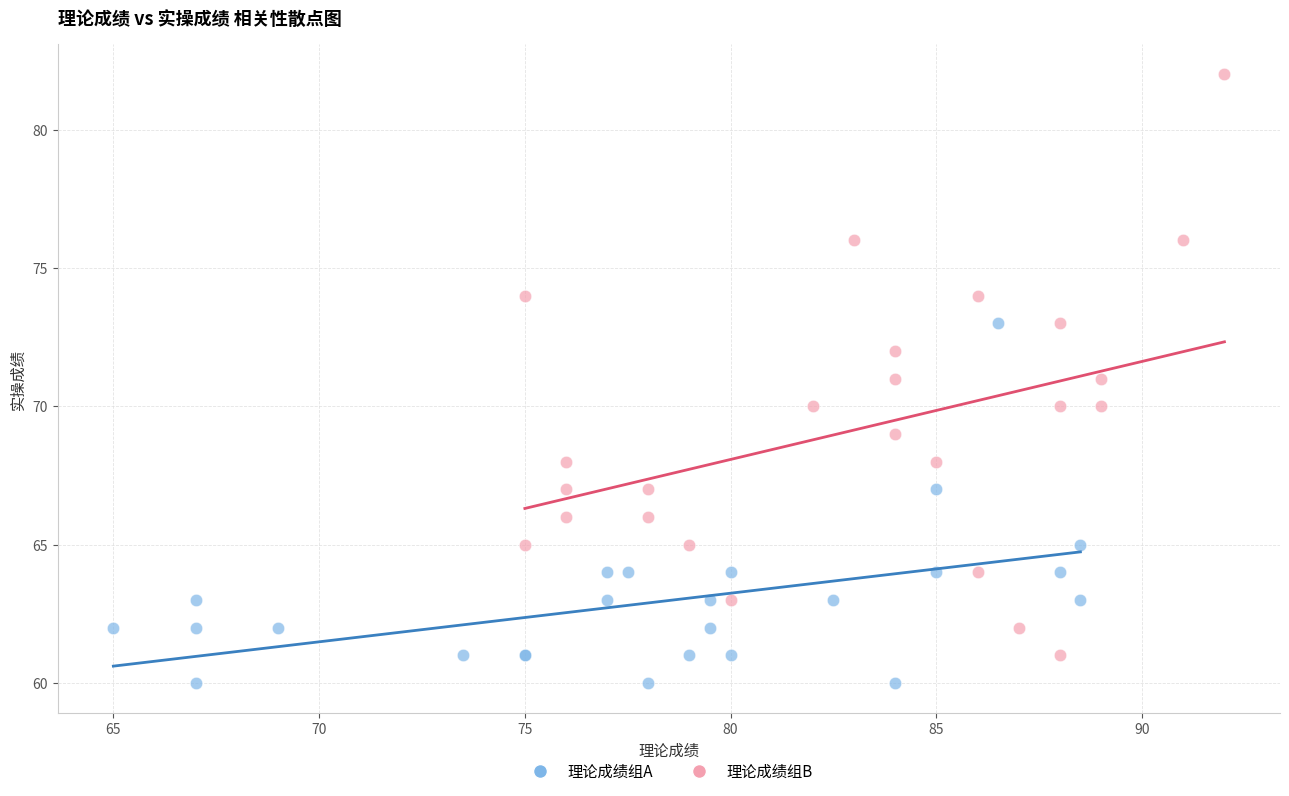

Which series contains the lowest Y value?

理论成绩组A